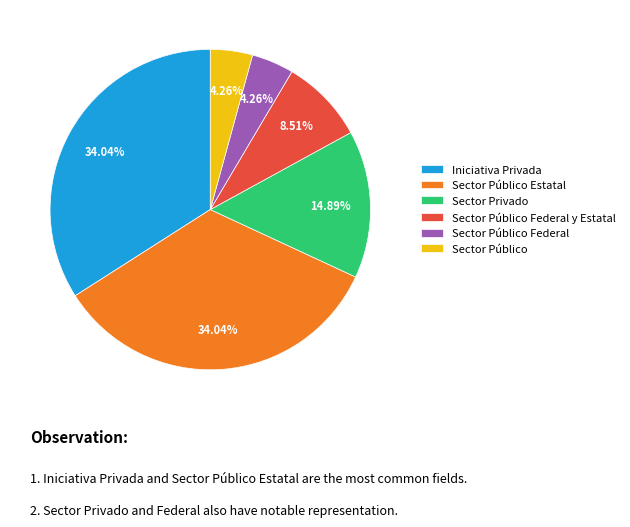

How many slices are in this pie chart?

6